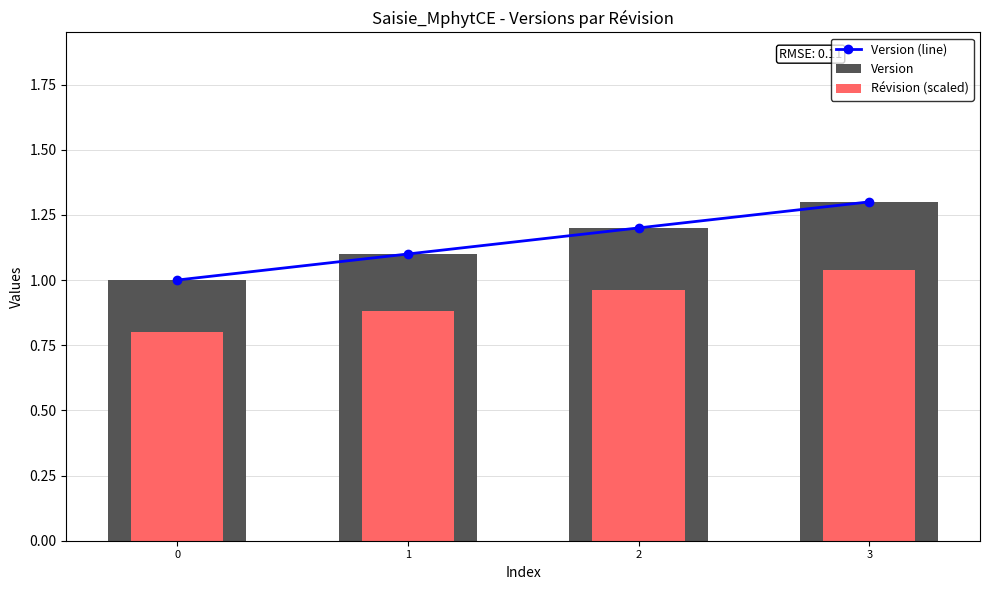

How many series are shown in this chart?

3